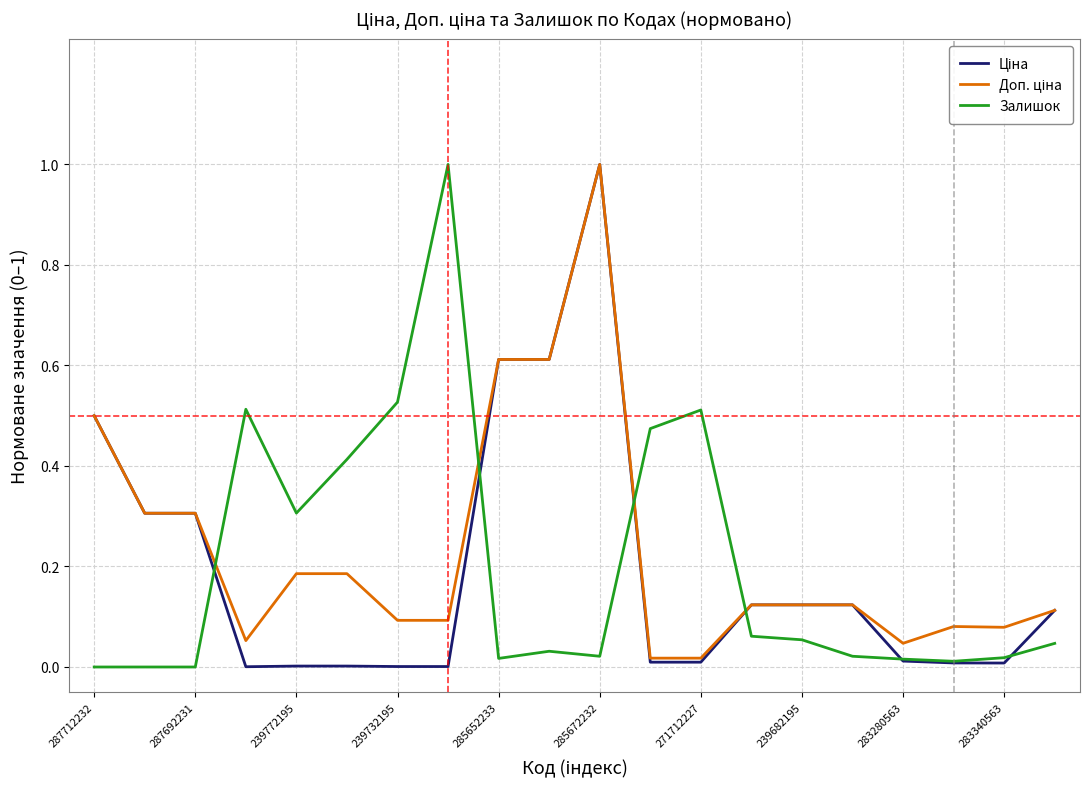

What is the maximum value shown in the chart?

1.0